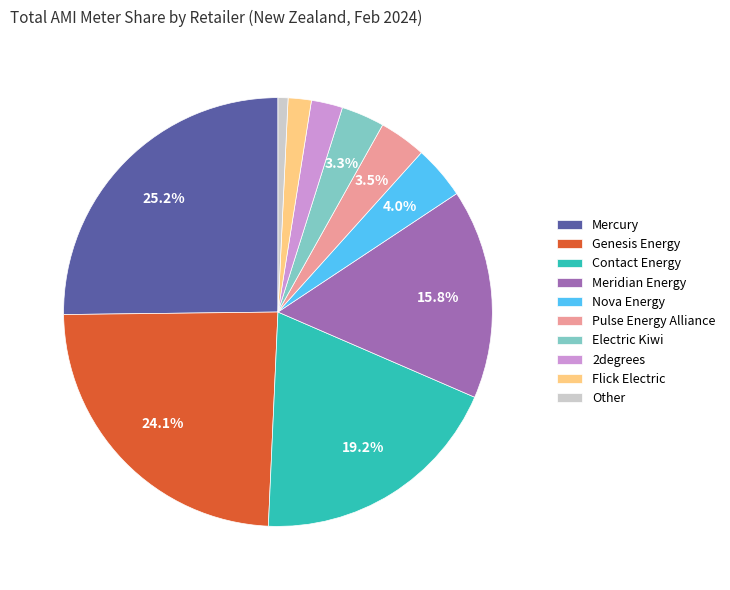

How many segments does this pie chart have?

10